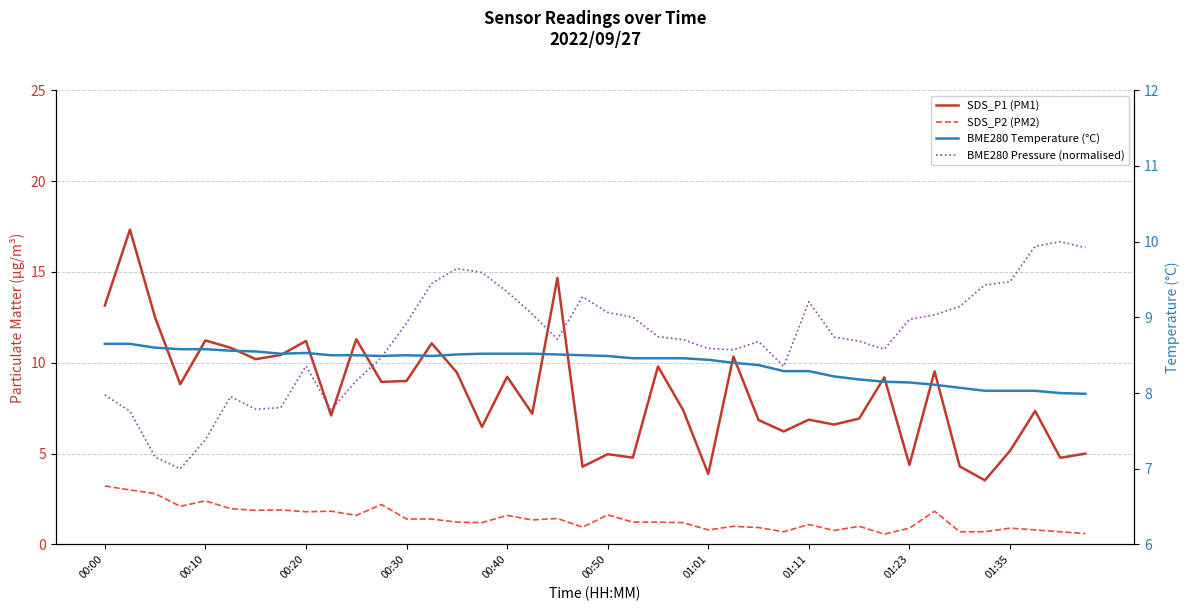

What is the value of the SDS_P1 (PM1) point at the 24th from the left?

7.4